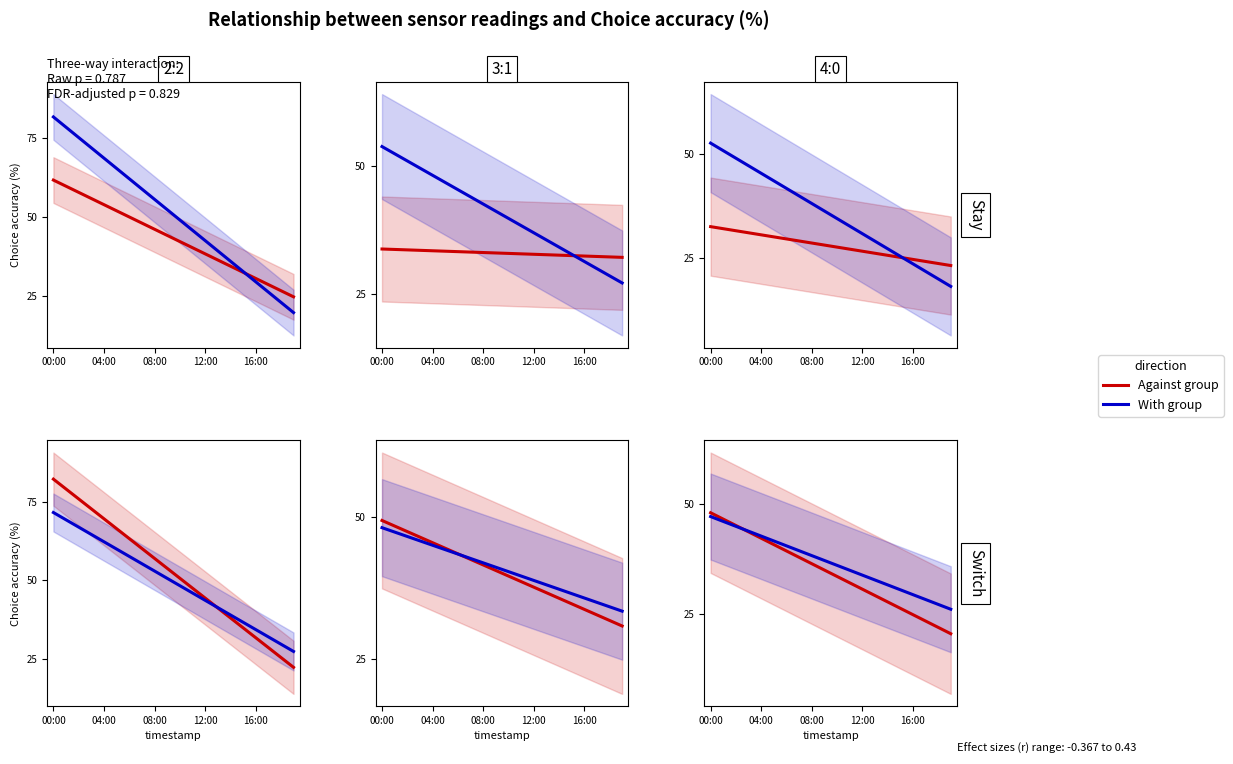

What is the highest value of the Against group series?

61.8